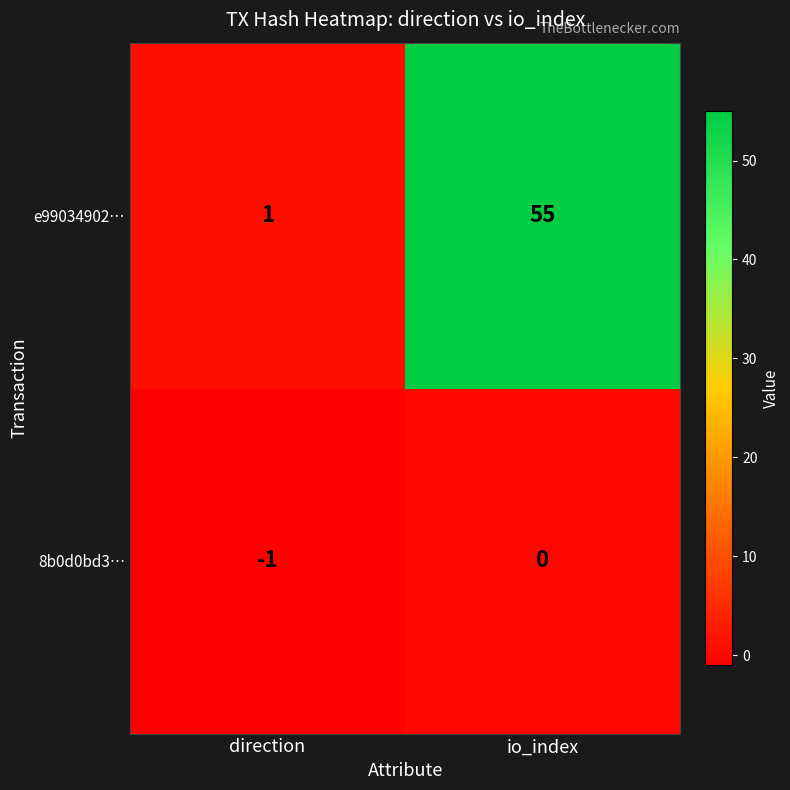

What is the difference between the e99034902… values at direction and io_index?

54